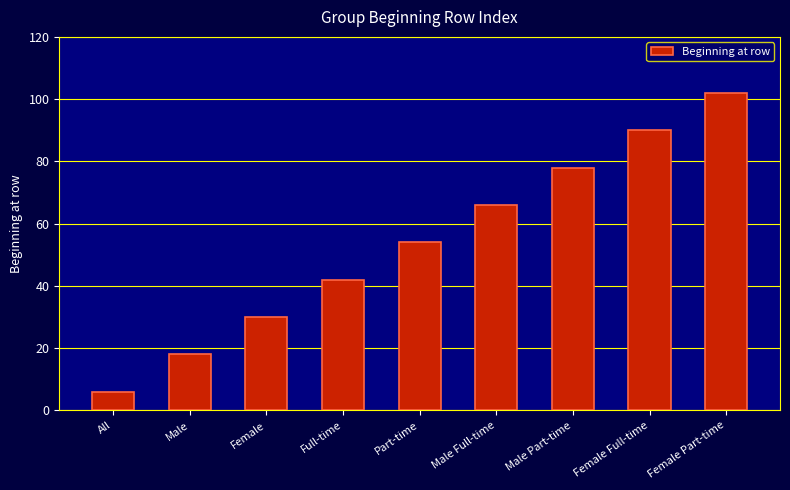

What is the difference between the values at Male and All?

12